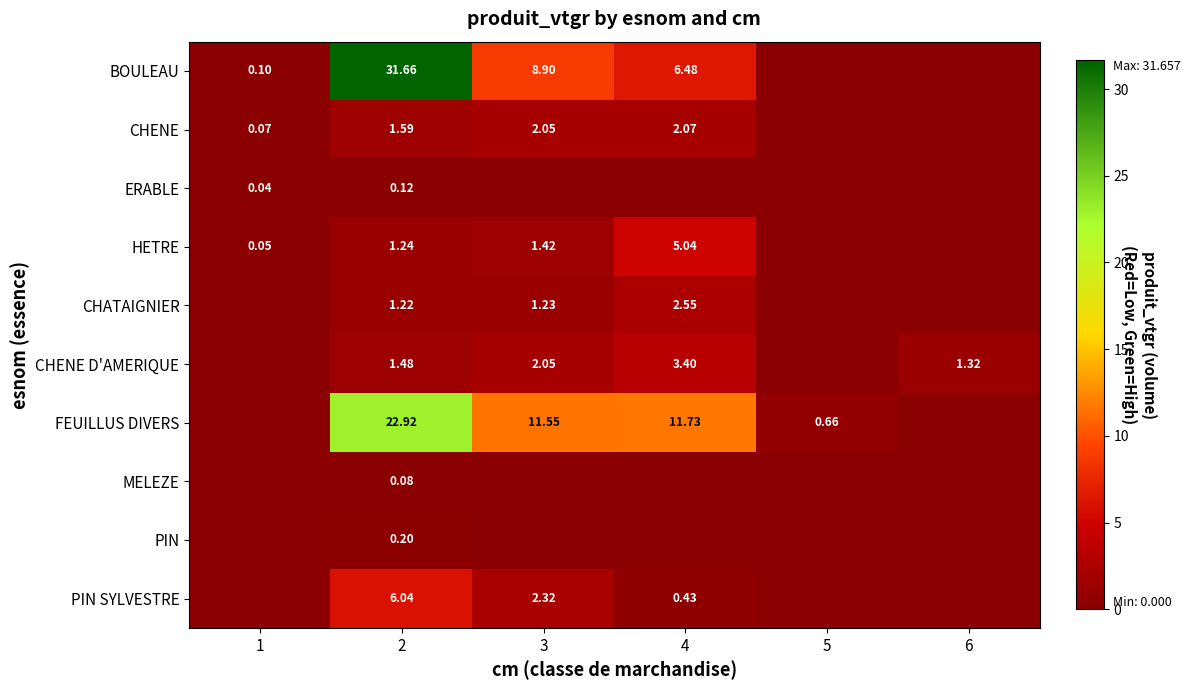

What is the greatest value displayed?

31.7